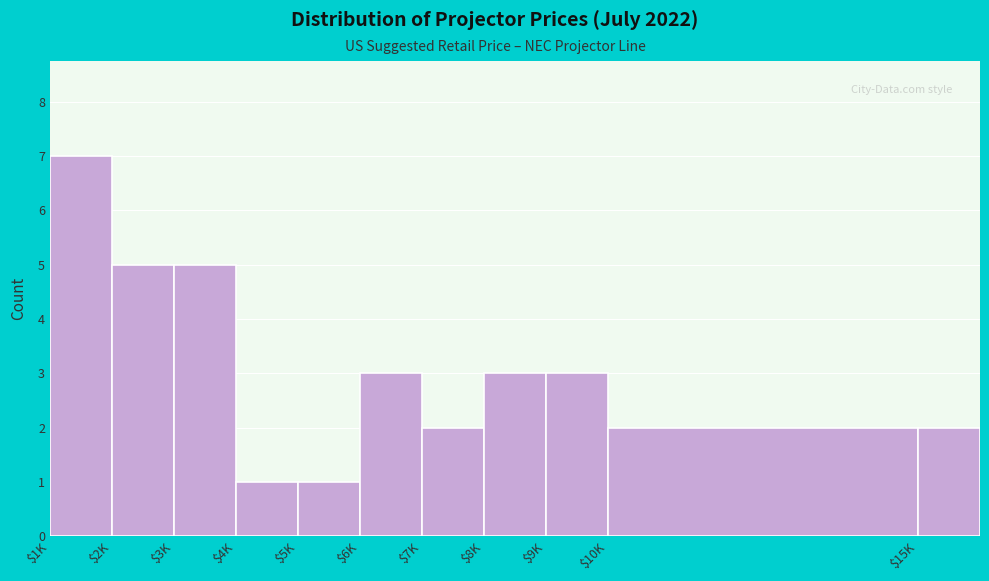

Reading left to right, list all the values displayed in this chart.

7	5	5	1	1	3	2	3	3	2	2